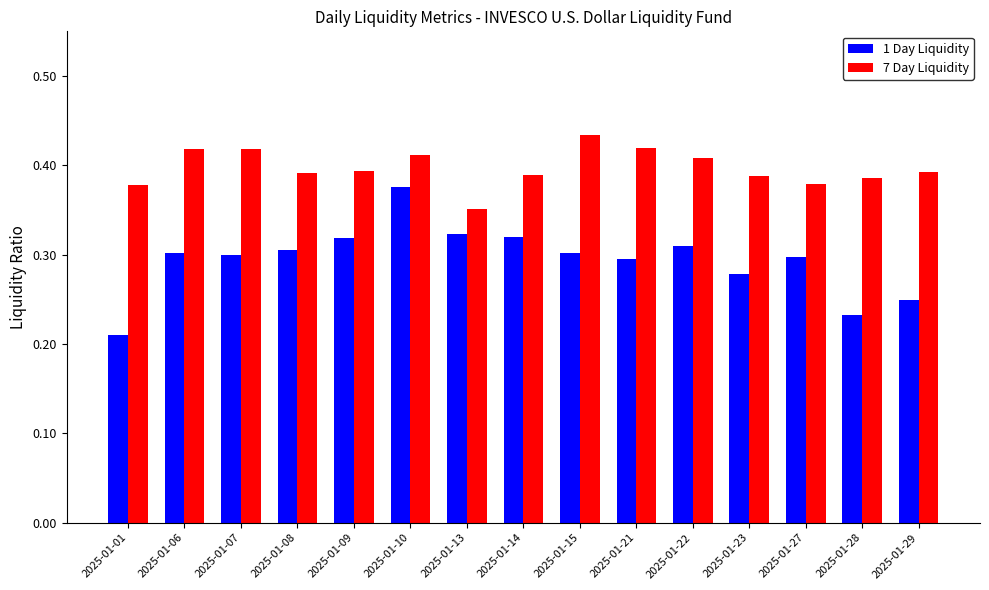

How many bars are there in each group?

2